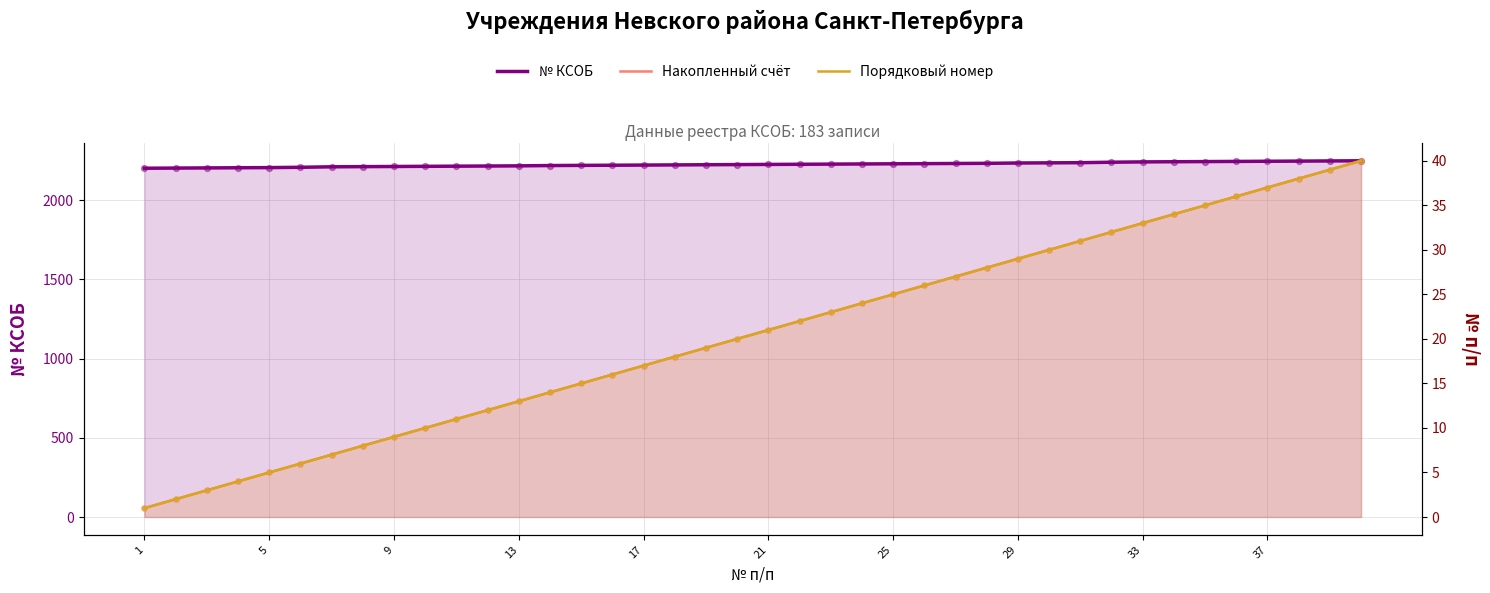

Which series has the largest Y range (max minus min)?

Накопленный счёт